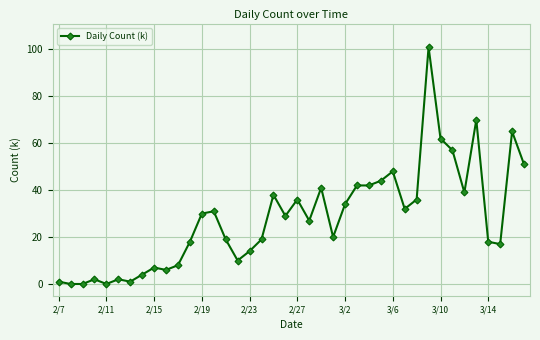

What is the difference between the maximum and minimum values?

101